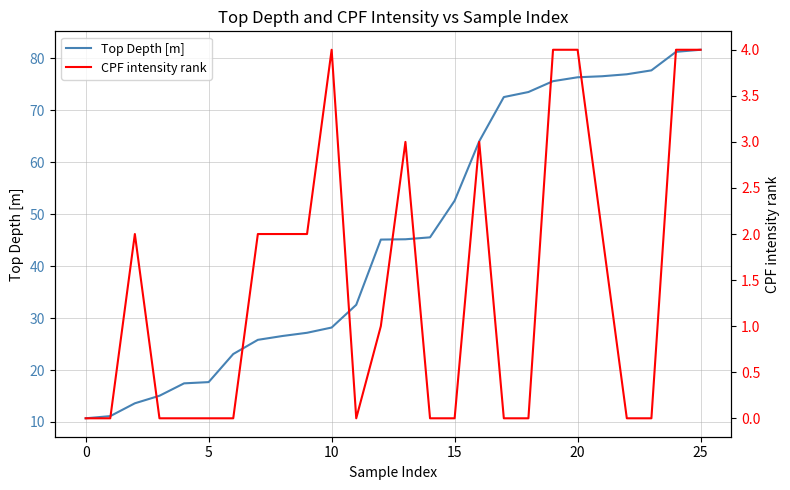

Reading left to right, what are all the values shown in this chart?

Top Depth [m]: 10.7	11.1	13.6	15.0	17.4	17.7	23.1	25.8	26.6	27.2	28.2	32.6	45.1	45.2	45.5	52.6	64.0	72.6	73.5	75.6	76.4	76.6	77.0	77.7	81.3	81.7
CPF intensity rank: 0.0	0.0	2.0	0.0	0.0	0.0	0.0	2.0	2.0	2.0	4.0	0.0	1.0	3.0	0.0	0.0	3.0	0.0	0.0	4.0	4.0	2.0	0.0	0.0	4.0	4.0